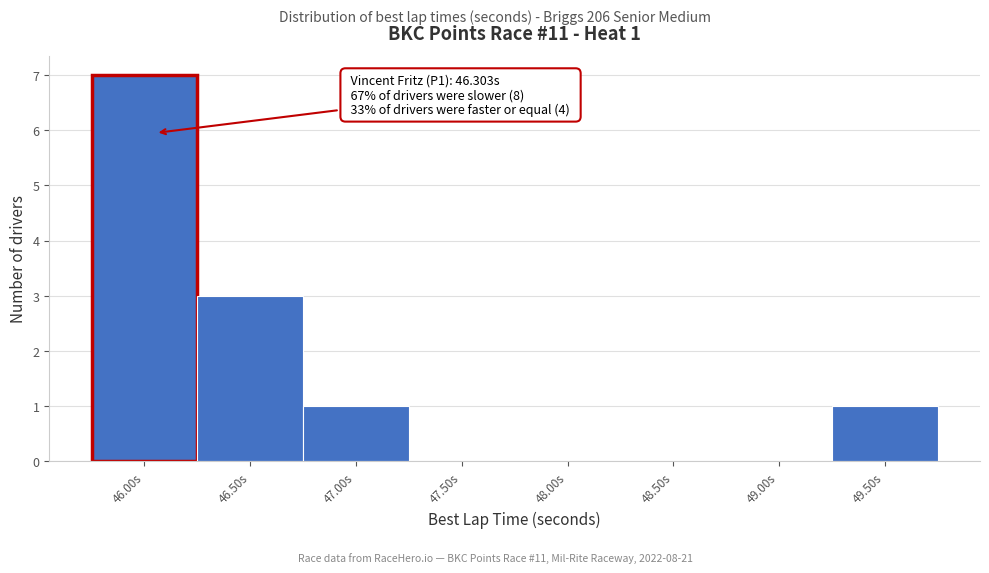

Reading left to right, extract all data points from this chart.

46.00s=7	46.50s=3	47.00s=1	47.50s=0	48.00s=0	48.50s=0	49.00s=0	49.50s=1